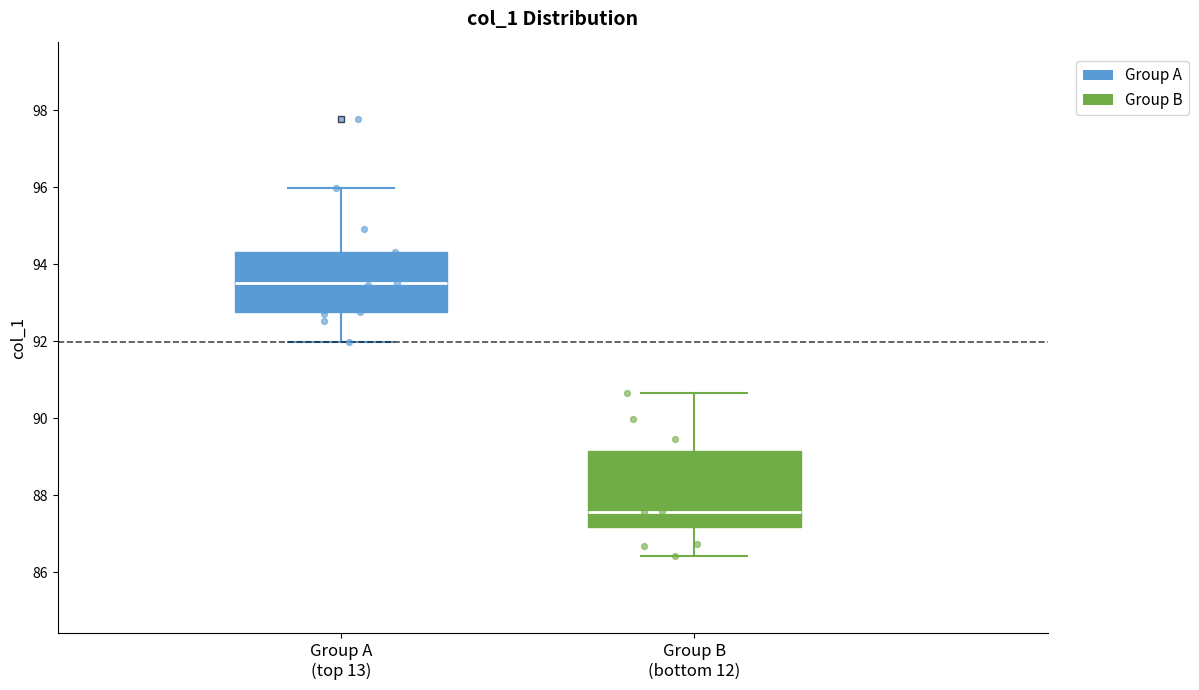

Which box has the lowest median line?

Group B (bottom 12)